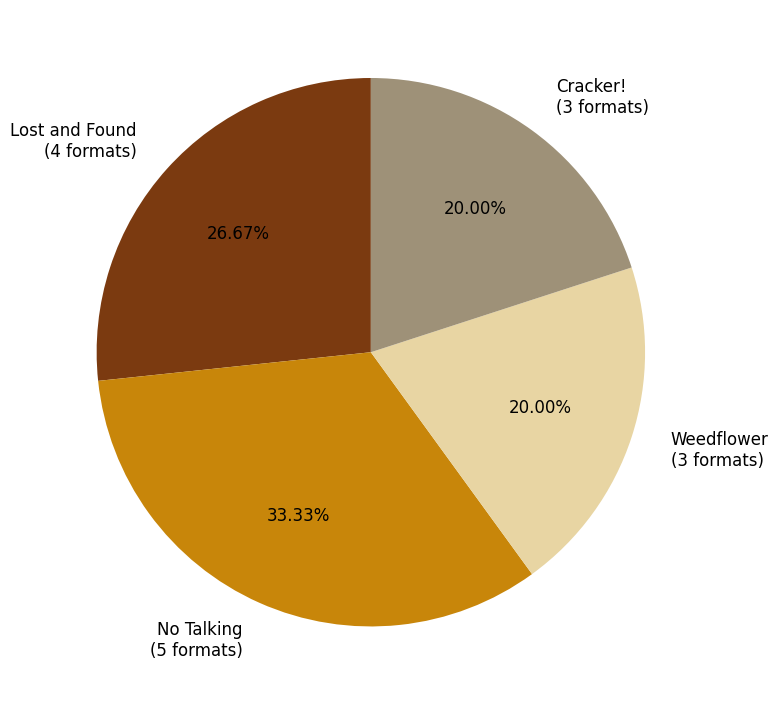

What percentage is the Cracker! slice, to the nearest percent?

20%